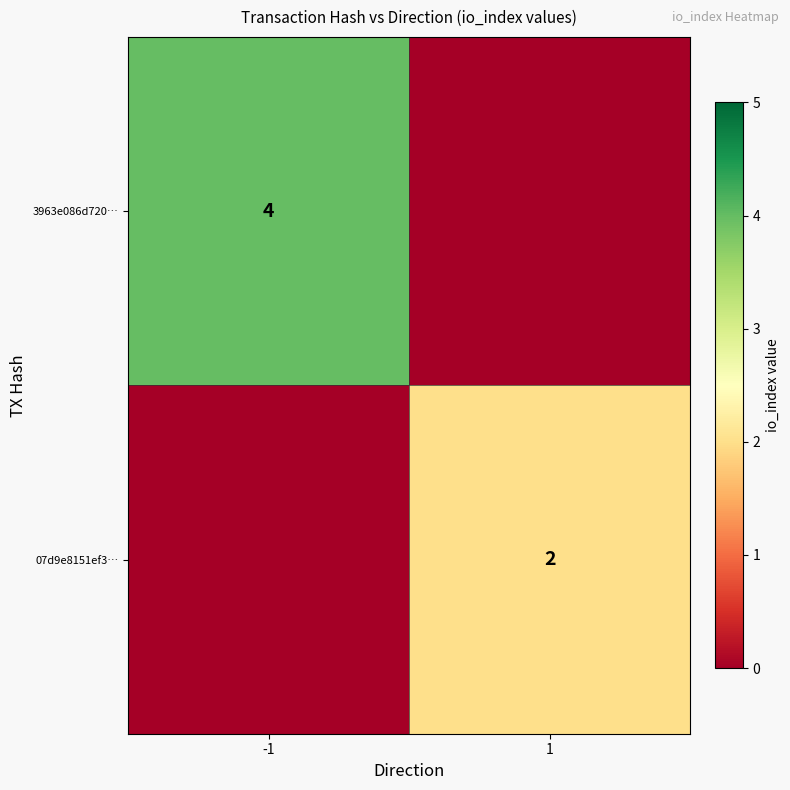

Is the value of 3963e086d720… at -1 greater than the value of 07d9e8151ef3… at 1?

Yes